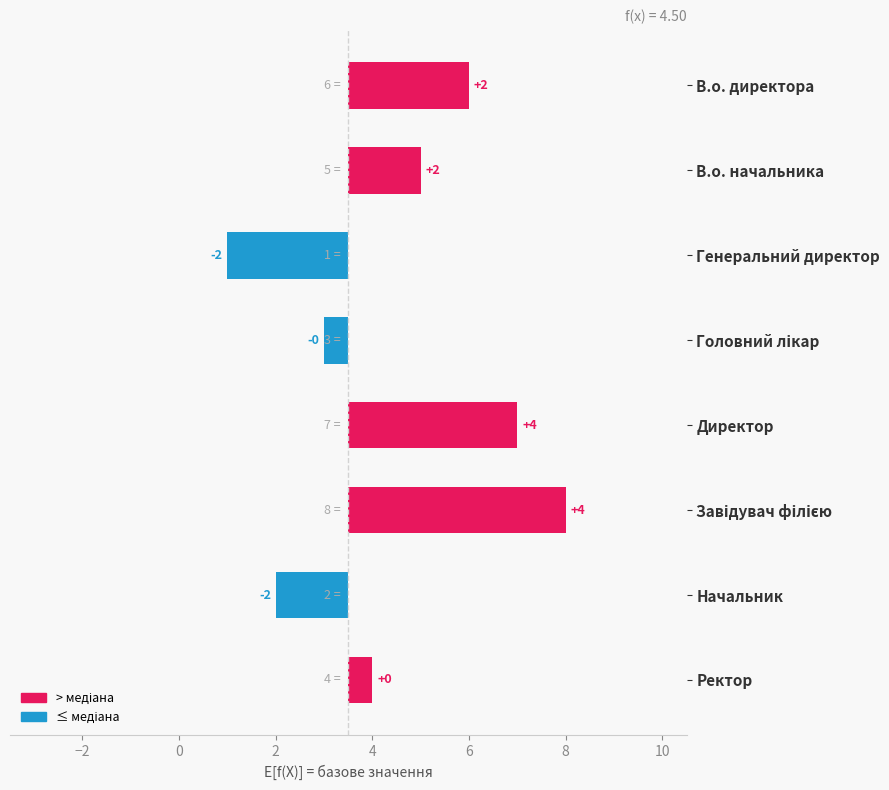

How many data points does each series have?

8